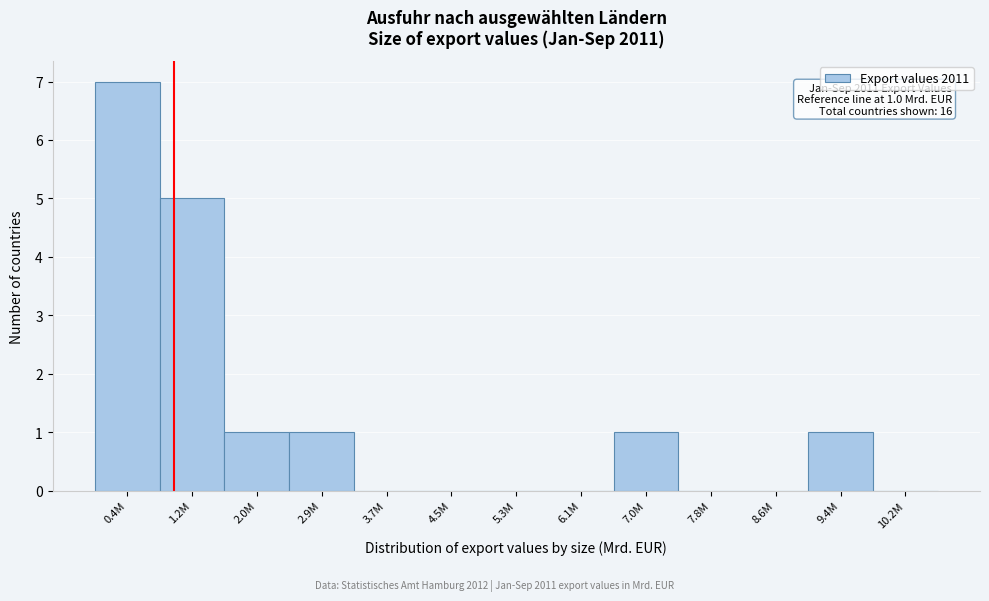

Reading right to left, what are all the values shown in this chart?

10.2M=0	9.4M=1	8.6M=0	7.8M=0	7.0M=1	6.1M=0	5.3M=0	4.5M=0	3.7M=0	2.9M=1	2.0M=1	1.2M=5	0.4M=7